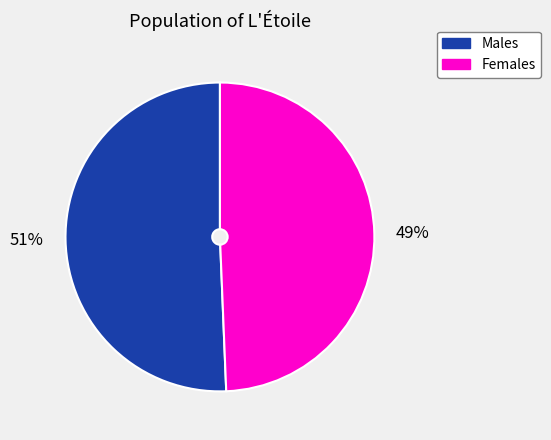

To the nearest percent, what is the average slice percentage?

50%